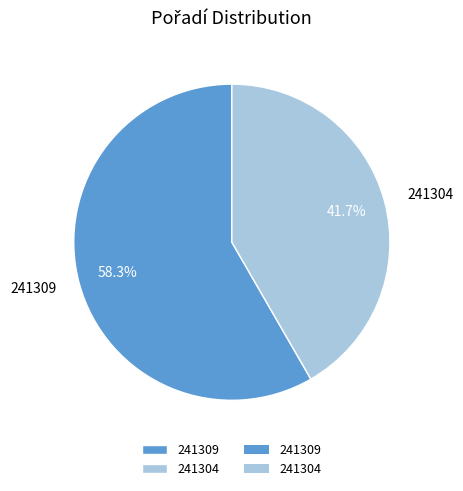

To the nearest percent, what is the difference between the largest and smallest slice percentages?

17%